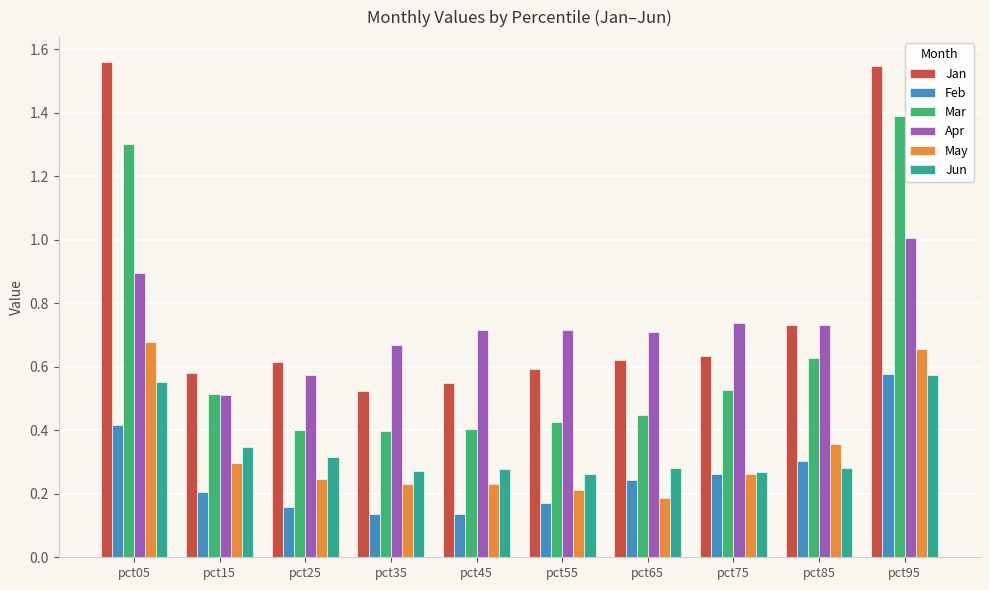

Rank the series at pct05 from lowest to highest value.

Feb, Jun, May, Apr, Mar, Jan